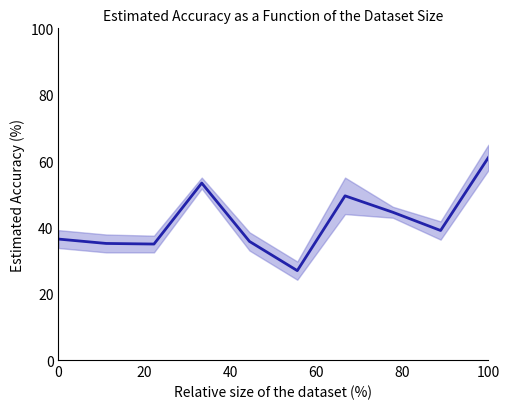

How many lines are shown in the chart?

1